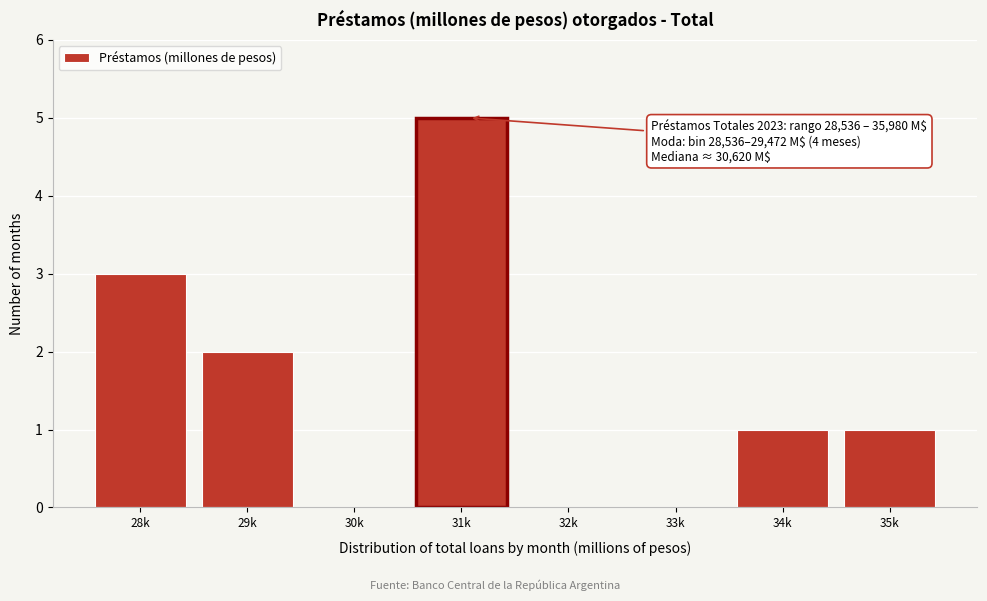

Reading left to right, extract all data points from this chart.

28k=3	29k=2	30k=0	31k=5	32k=0	33k=0	34k=1	35k=1